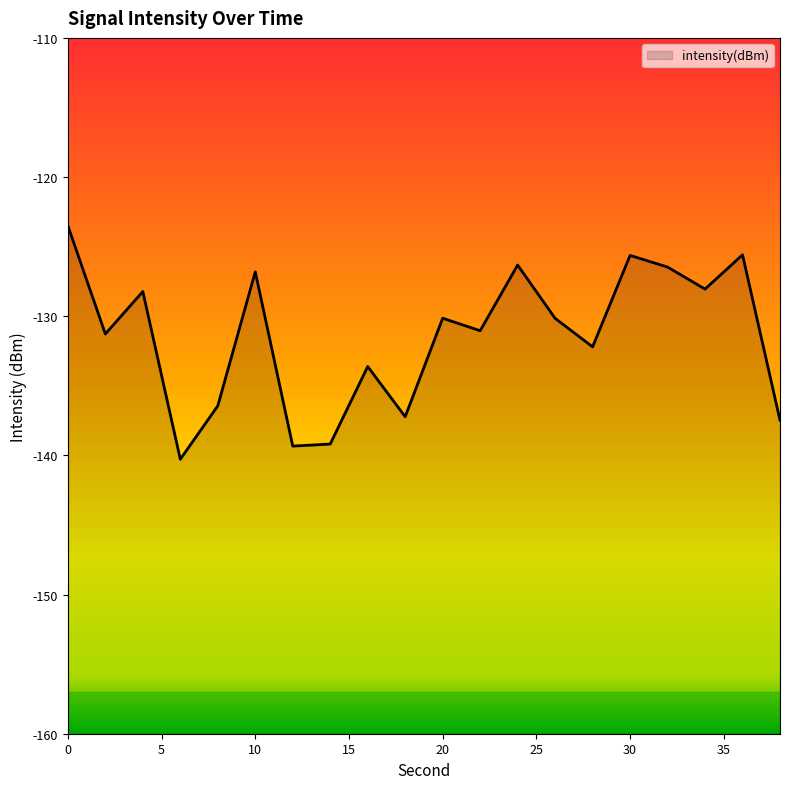

Is it true that the value at 28 is -84.7?

False